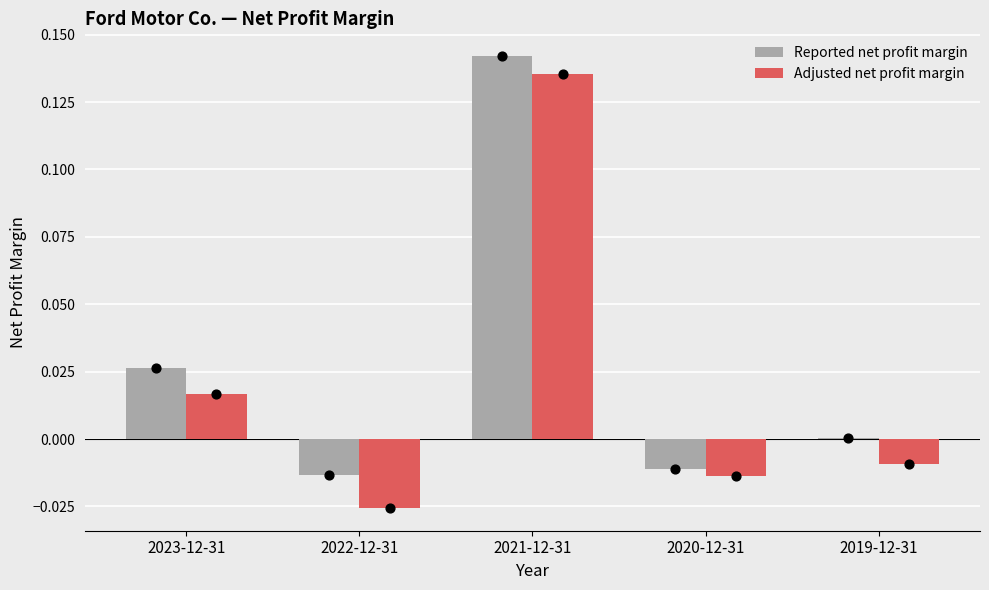

Which series has the widest spread of Y values?

Adjusted net profit margin